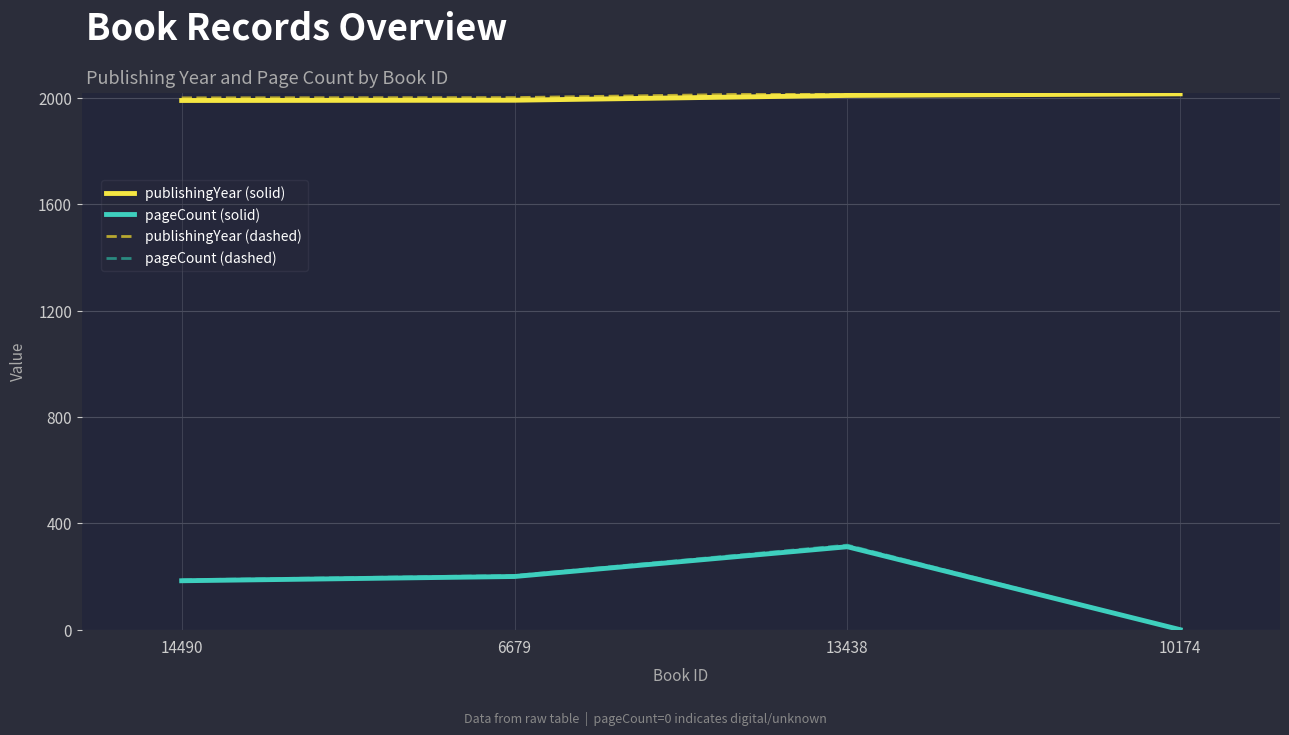

True or false: publishingYear (solid) has a value of 2010.0 at 13438.

True